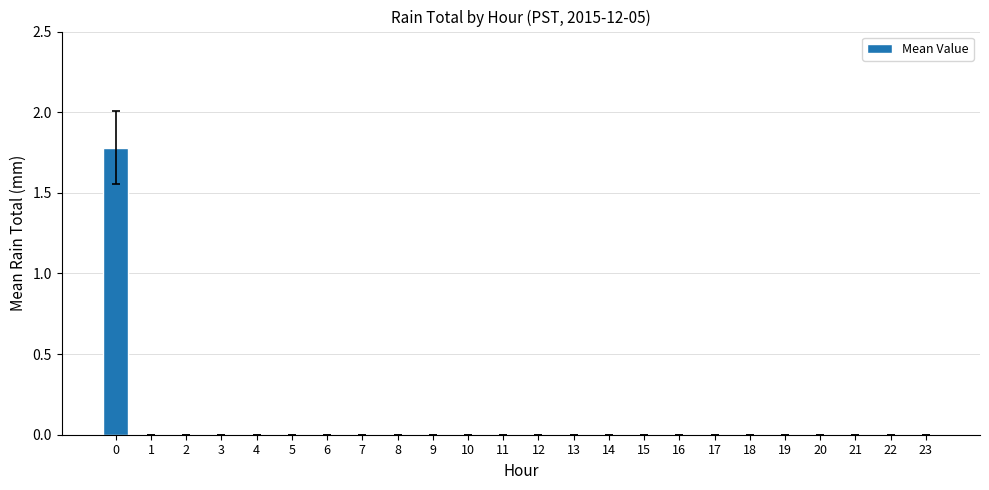

What is the maximum value shown in the chart?

1.8